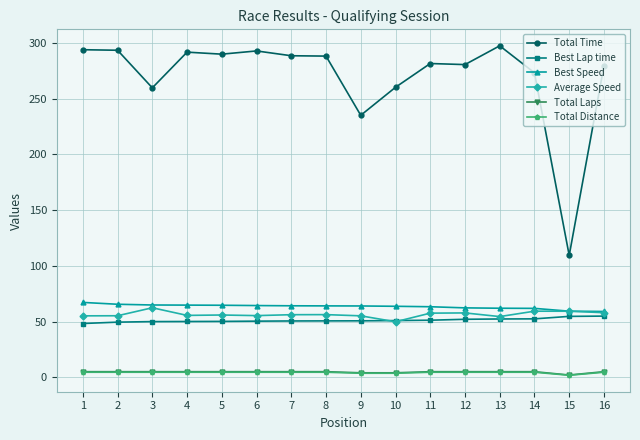

Is the value of Total Time at 15 greater than the value of Total Distance at 3?

Yes